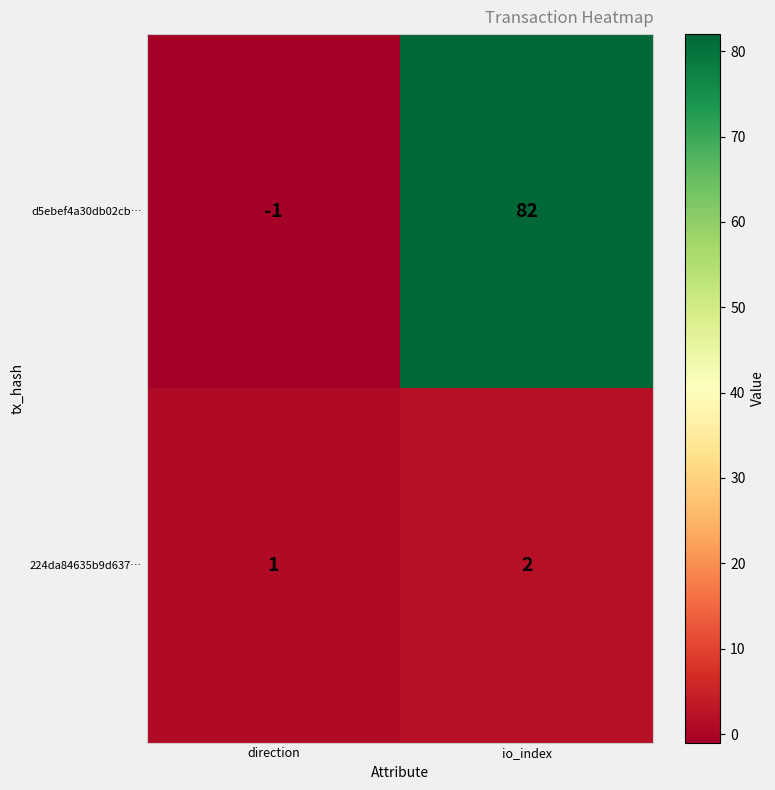

What is the sum of all d5ebef4a30db02cb… values?

81